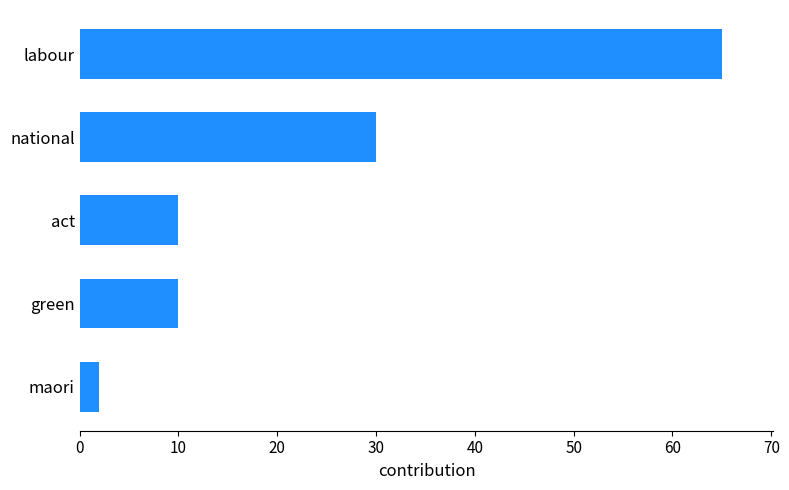

How many categories are shown in the chart?

5